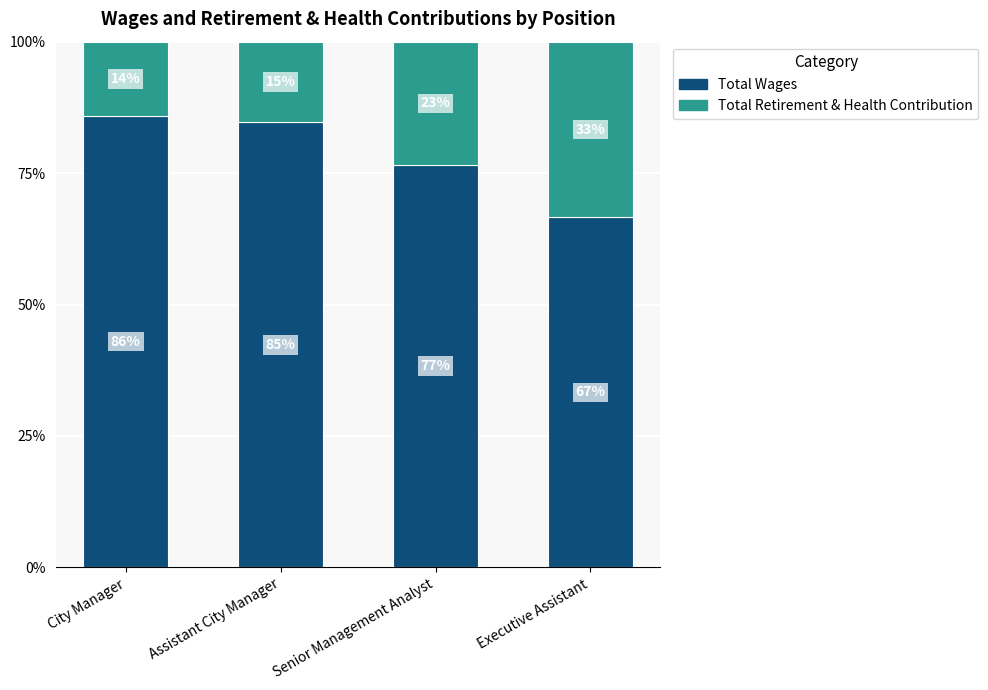

What are all the series names shown in the legend?

Total Wages, Total Retirement & Health Contribution